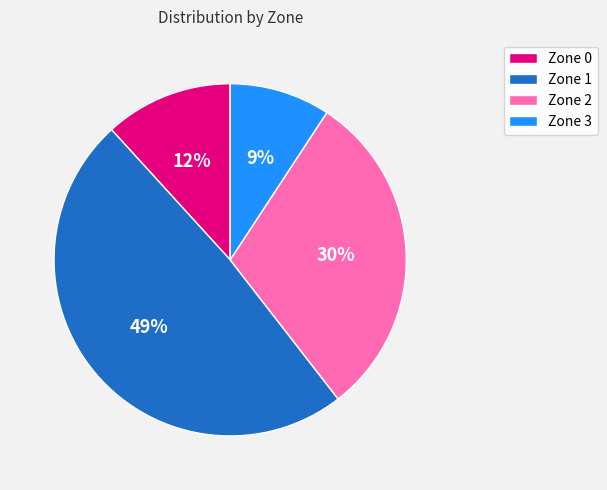

Rank the categories by value from lowest to highest.

Zone 3, Zone 0, Zone 2, Zone 1